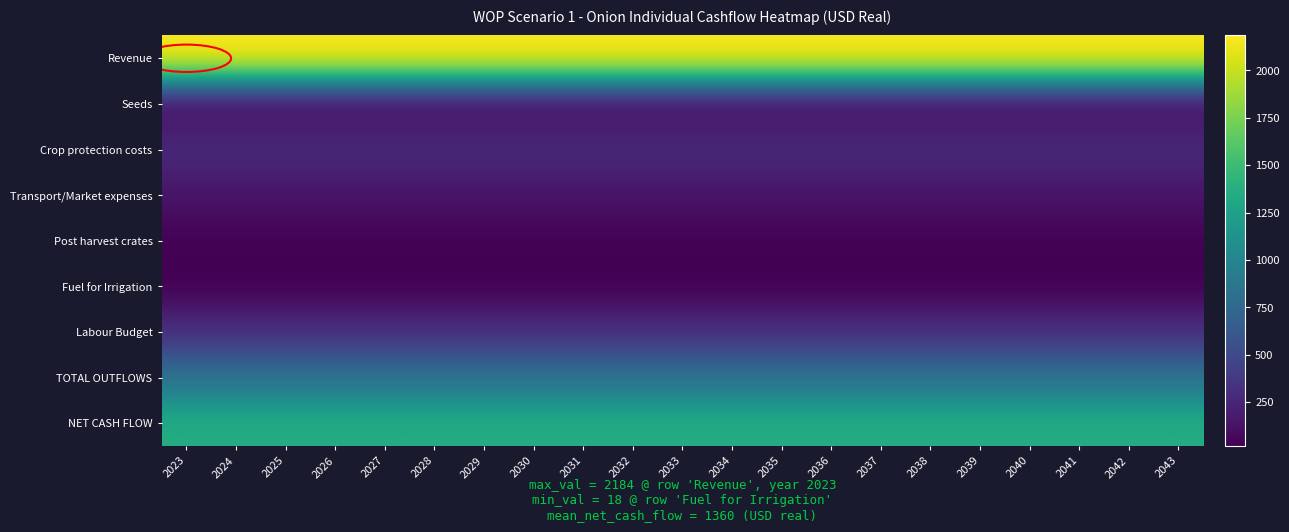

Which category has the lowest value across all series?

2023